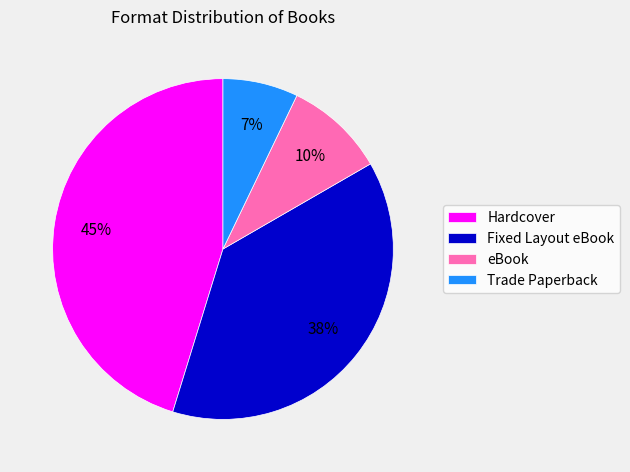

How many segments does this pie chart have?

4